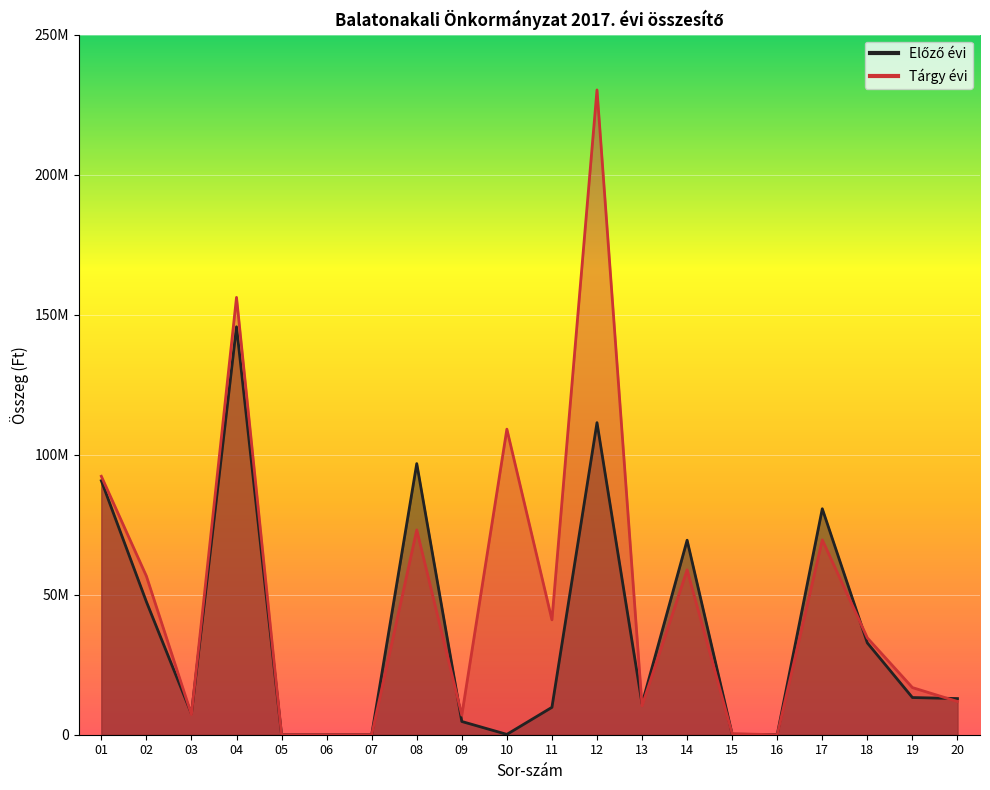

What are all the series names shown in the legend?

Előző évi, Tárgy évi